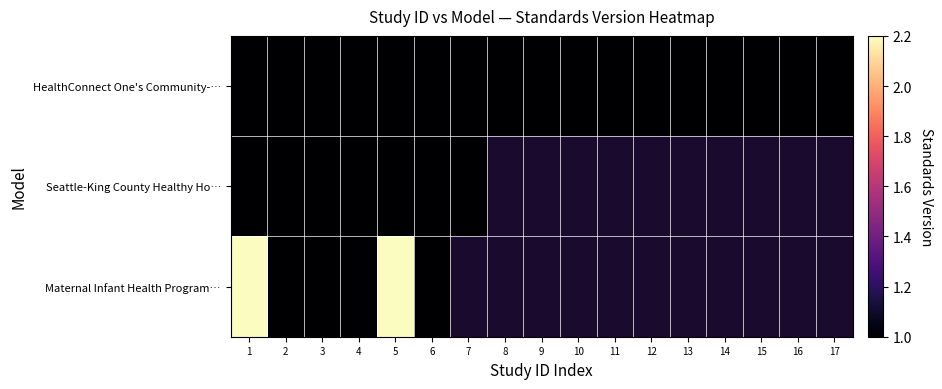

Which series has the widest spread of values?

Maternal Infant Health Program…